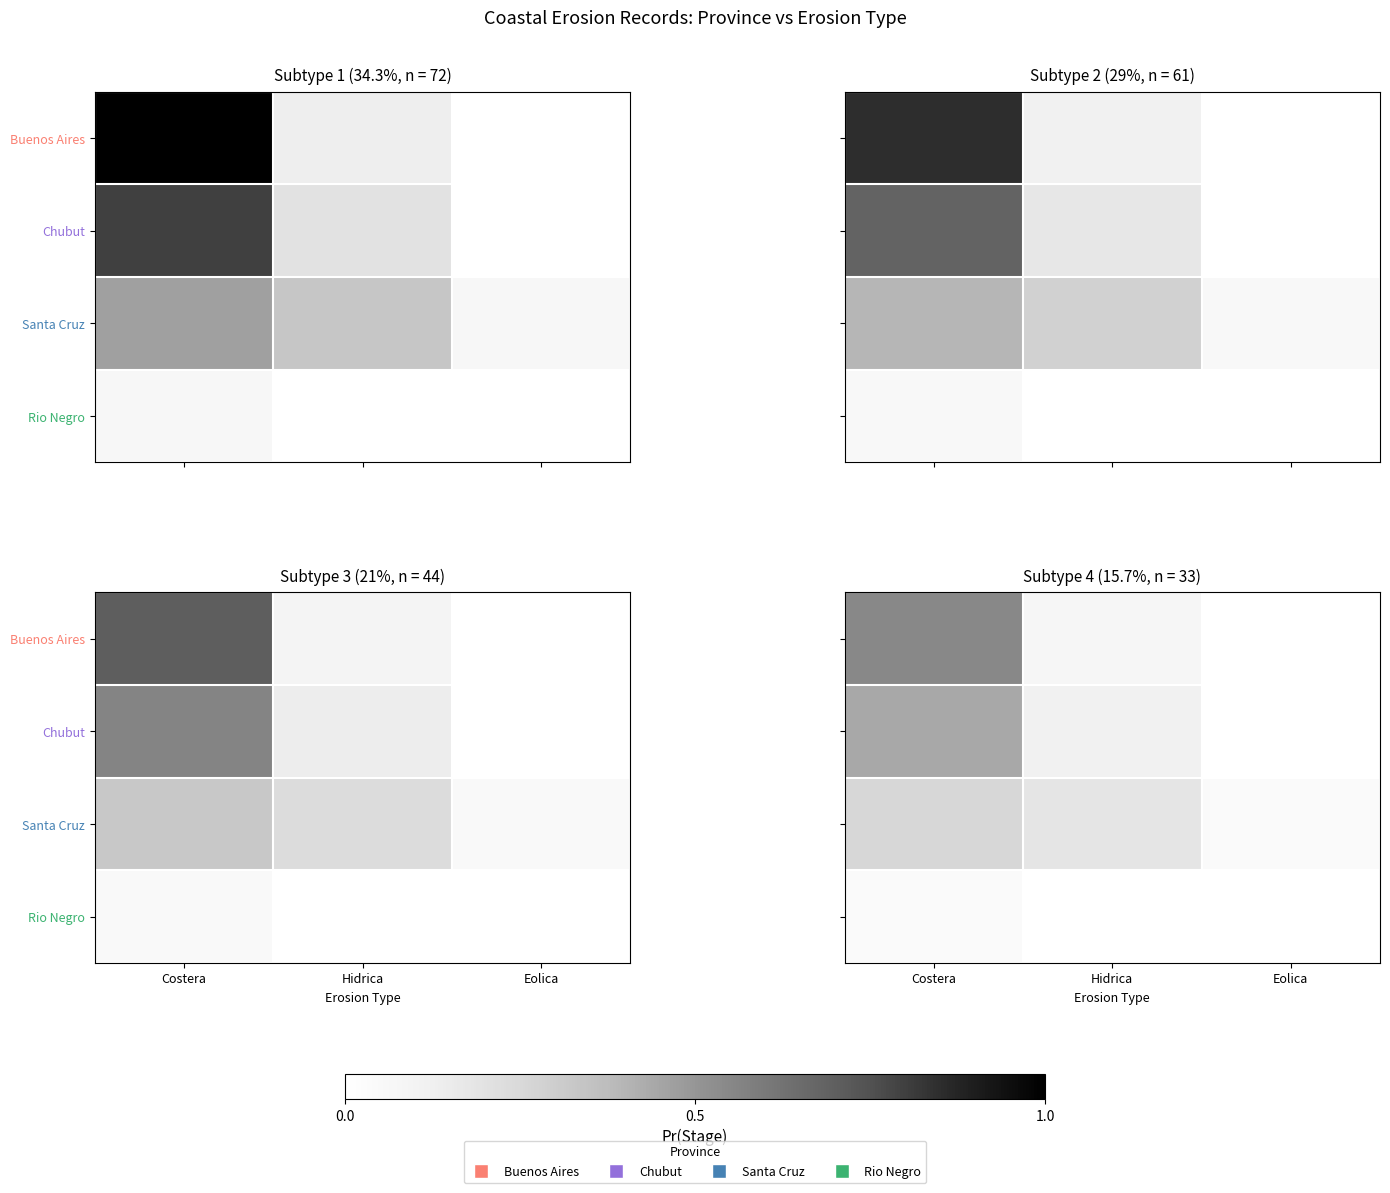

Which has a higher value, Hidrica or Eolica?

Hidrica